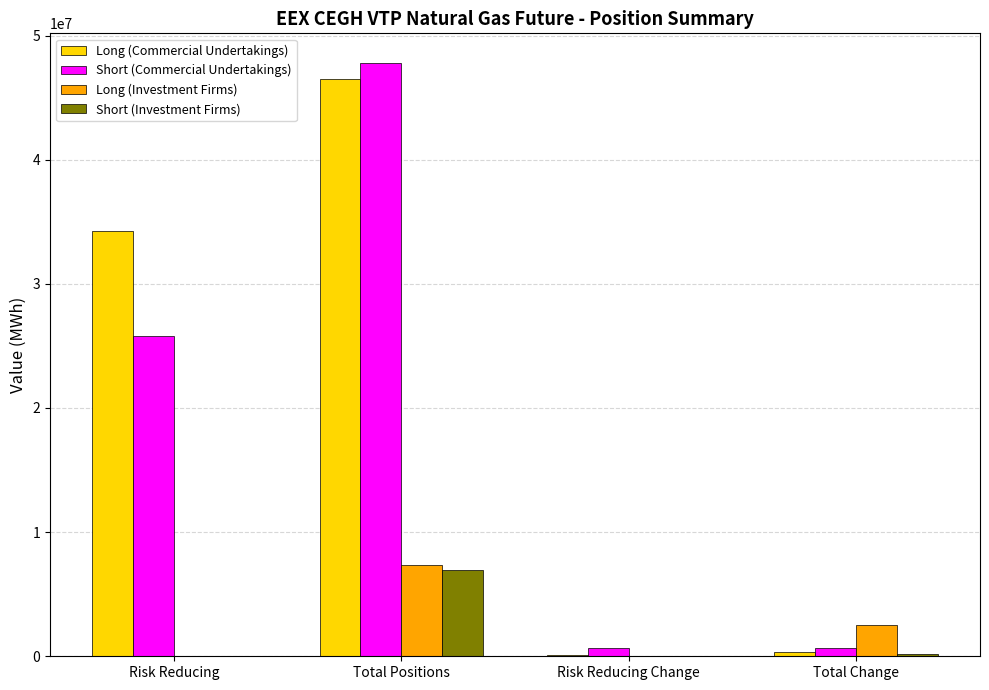

Is it true that Long (Commercial Undertakings) equals 46498600 at Total Positions?

True